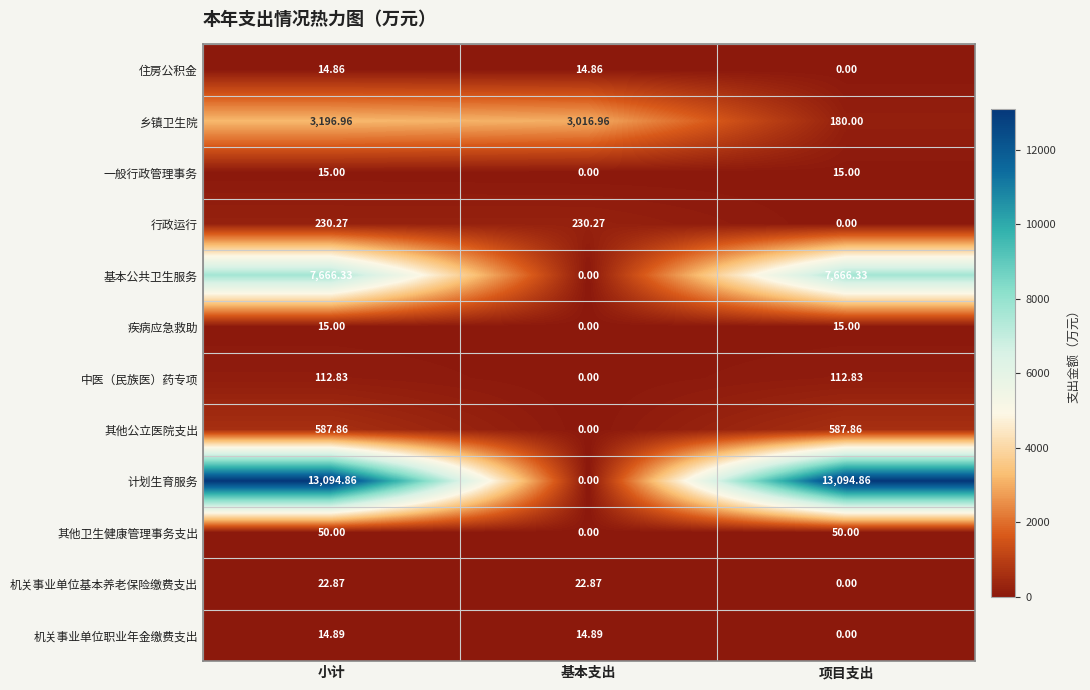

At which category is the sum across all series the highest?

小计